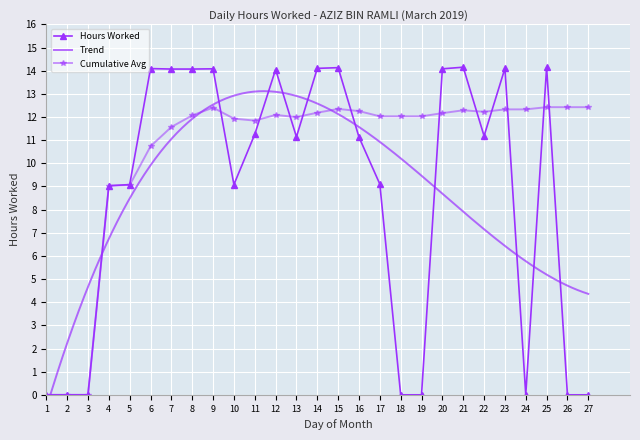

At which label is the value closest to 7?

4